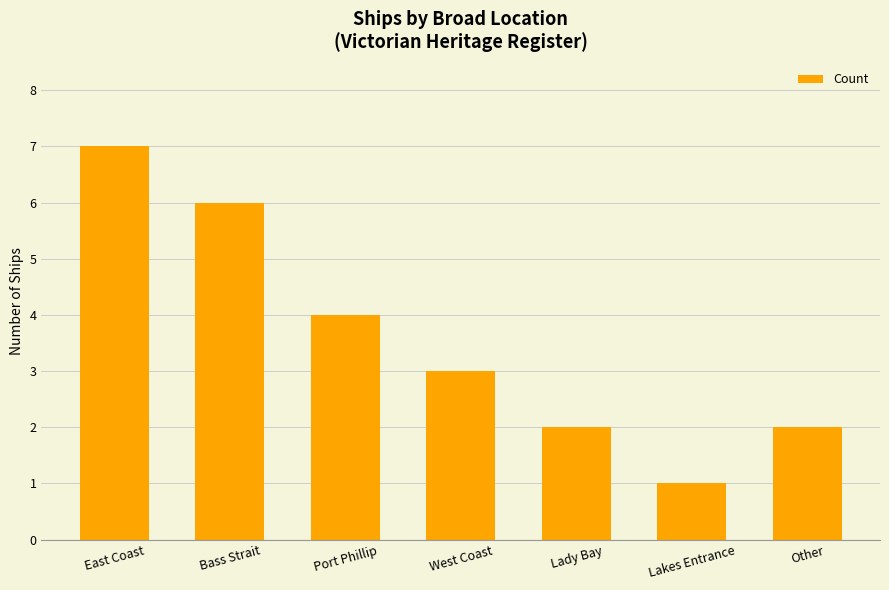

True or false: the data shows 8 at Bass Strait.

False